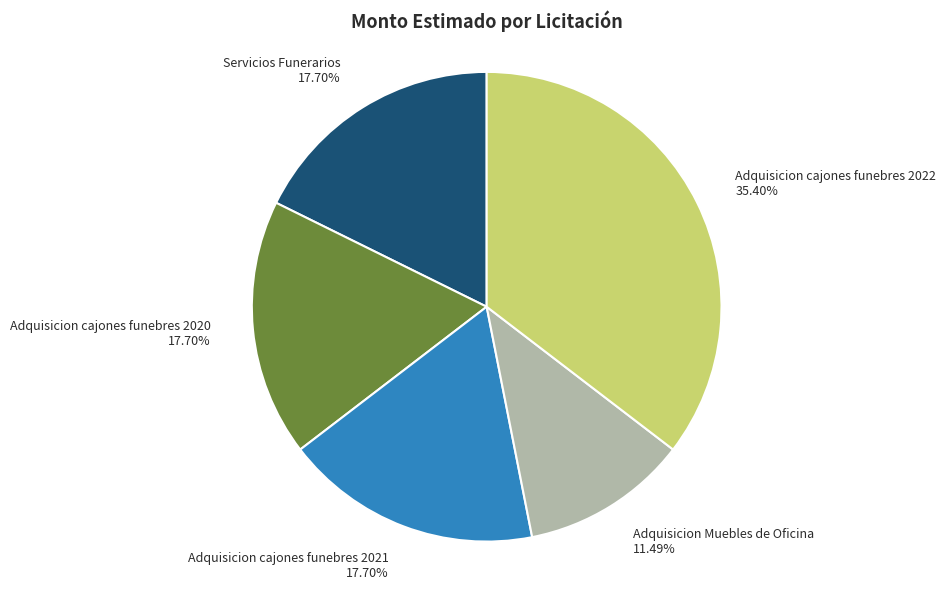

Count the number of slices in the pie.

5